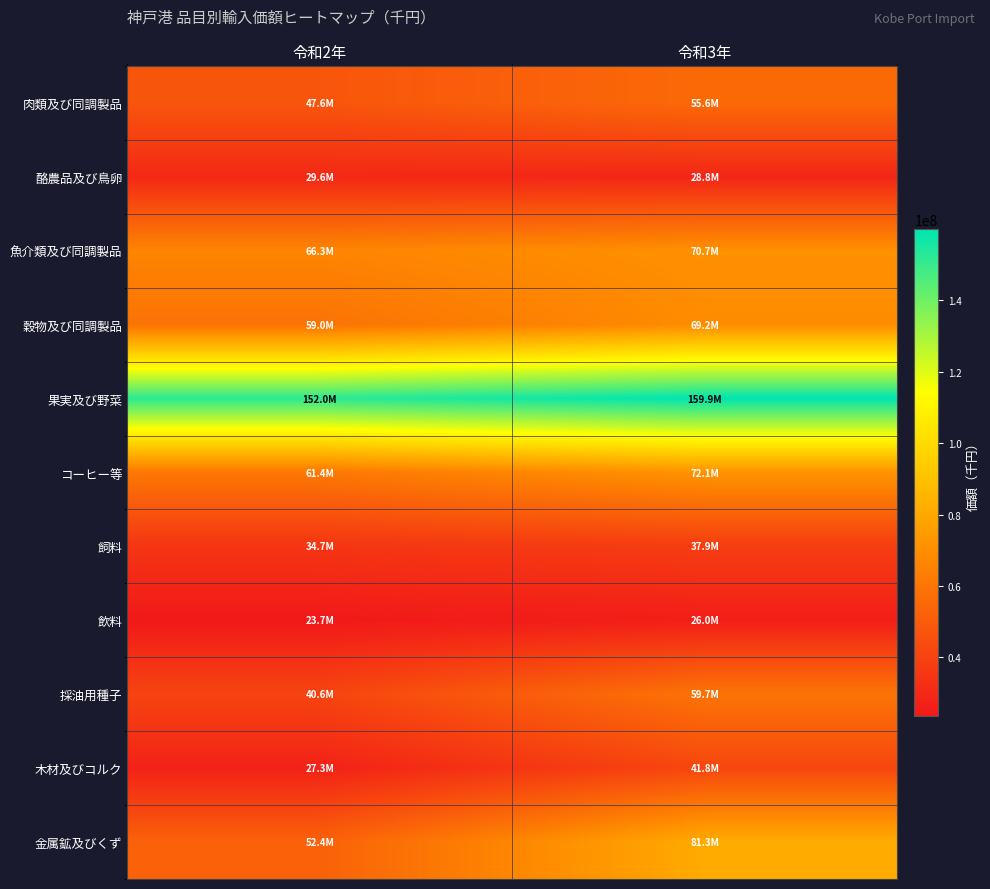

How many data points does each series have?

2